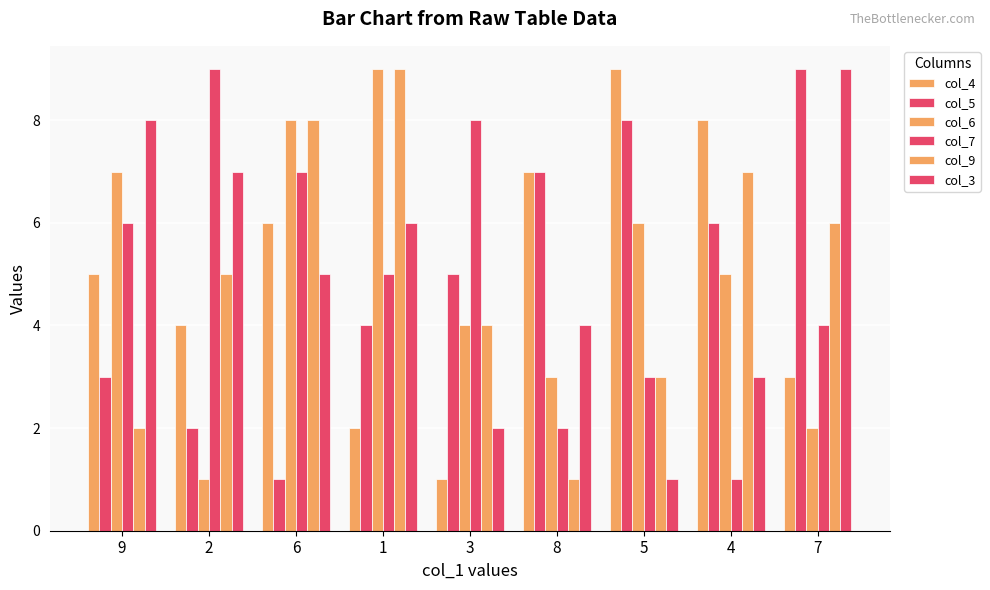

Between 8 and 7, which is larger?

8